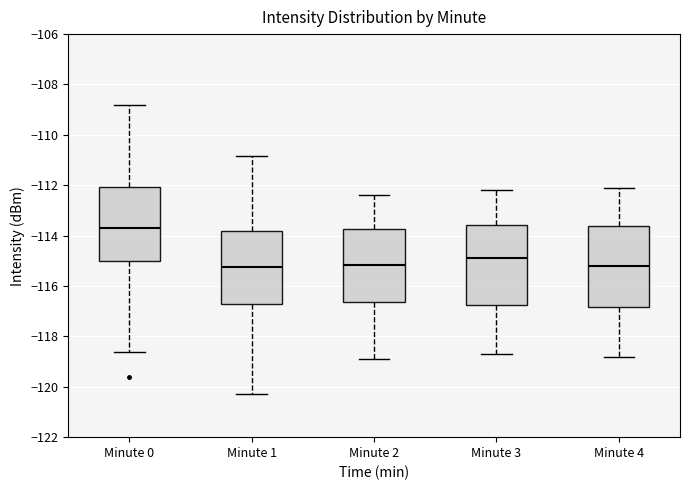

Reading left to right, read every box against the y-axis: the position of its median line, the range the box covers, and the ends of its whiskers. The values are not printed on the chart, so give them approximately, as read against the axis.

Minute 0: median -113.8, box -115.0 to -112.0, whiskers -118.6 to -108.8
Minute 1: median -115.2, box -116.6 to -113.8, whiskers -120.2 to -110.8
Minute 2: median -115.2, box -116.6 to -113.8, whiskers -118.8 to -112.4
Minute 3: median -114.8, box -116.8 to -113.6, whiskers -118.6 to -112.2
Minute 4: median -115.2, box -116.8 to -113.6, whiskers -118.8 to -112.0